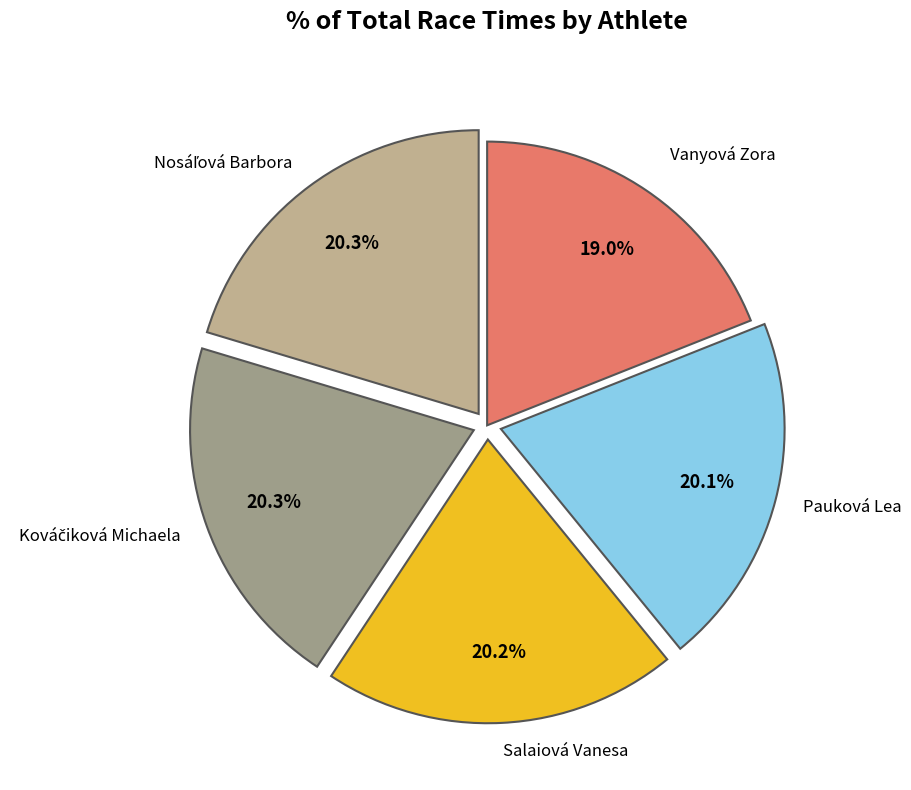

What is the smallest slice in the pie chart?

Vanyová Zora